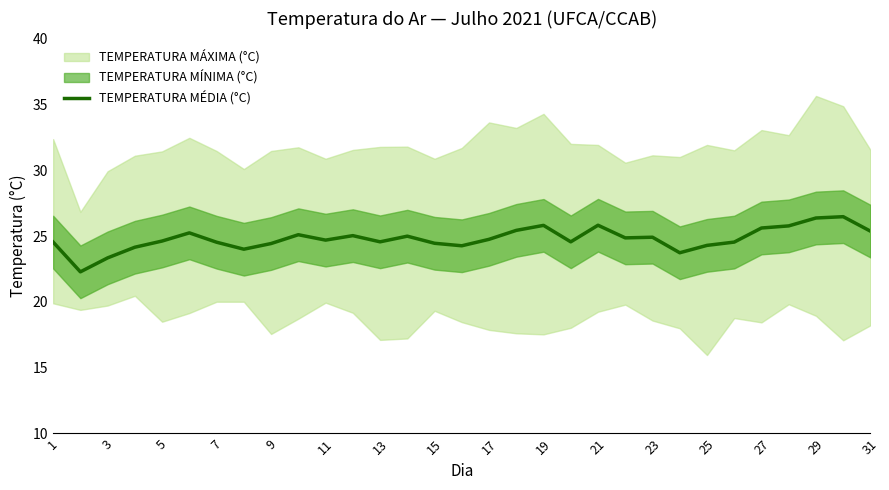

How many data points does each series have?

31